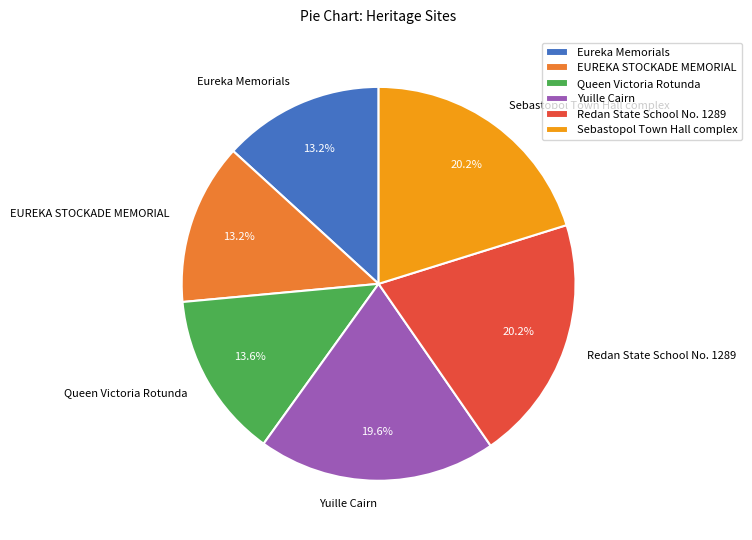

How many segments does this pie chart have?

6